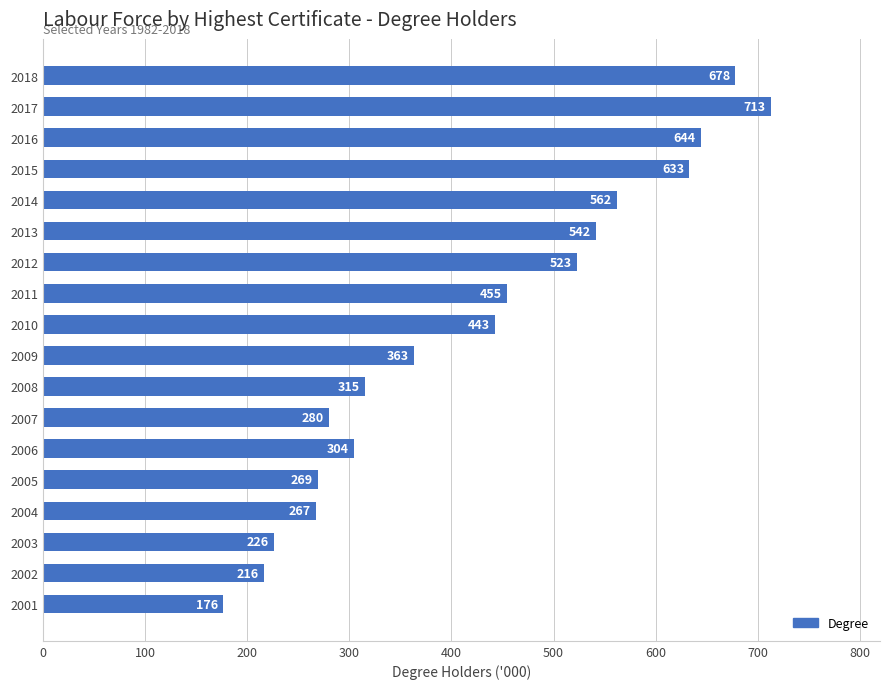

The value at 2003 is 226.2. True or false?

True